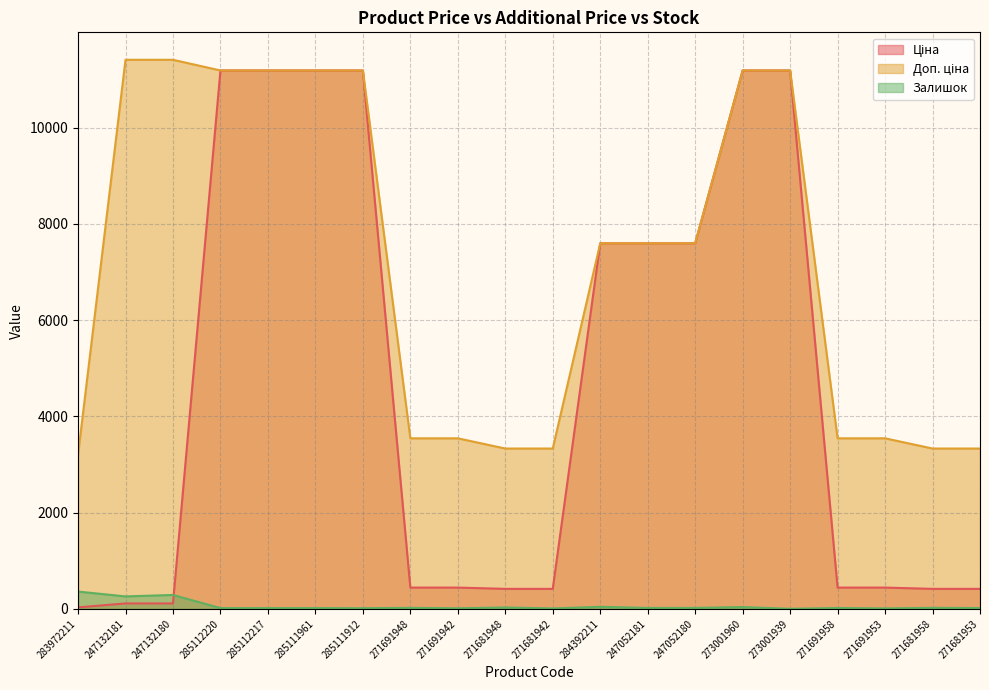

Reading left to right, what are all the values shown in this chart?

Ціна: 283972211=32.0	247132181=114.1	247132180=114.1	285112220=11188.2	285112217=11188.2	285111961=11188.2	285111912=11188.2	271691948=443.1	271691942=443.1	271681948=416.6	271681942=416.6	284392211=7596.5	247052181=7596.5	247052180=7596.5	273001960=11188.2	273001939=11188.2	271691958=443.1	271691953=443.1	271681958=416.6	271681953=416.6
Доп. ціна: 283972211=3205.0	247132181=11410.0	247132180=11410.0	285112220=11188.2	285112217=11188.2	285111961=11188.2	285111912=11188.2	271691948=3545.0	271691942=3545.0	271681948=3332.5	271681942=3332.5	284392211=7596.5	247052181=7596.5	247052180=7596.5	273001960=11188.2	273001939=11188.2	271691958=3545.0	271691953=3545.0	271681958=3332.5	271681953=3332.5
Залишок: 283972211=360.0	247132181=260.0	247132180=290.0	285112220=17.0	285112217=17.0	285111961=17.0	285111912=15.0	271691948=22.0	271691942=13.0	271681948=30.0	271681942=10.0	284392211=44.0	247052181=20.0	247052180=21.0	273001960=38.0	273001939=3.0	271691958=19.0	271691953=11.0	271681958=22.0	271681953=19.0